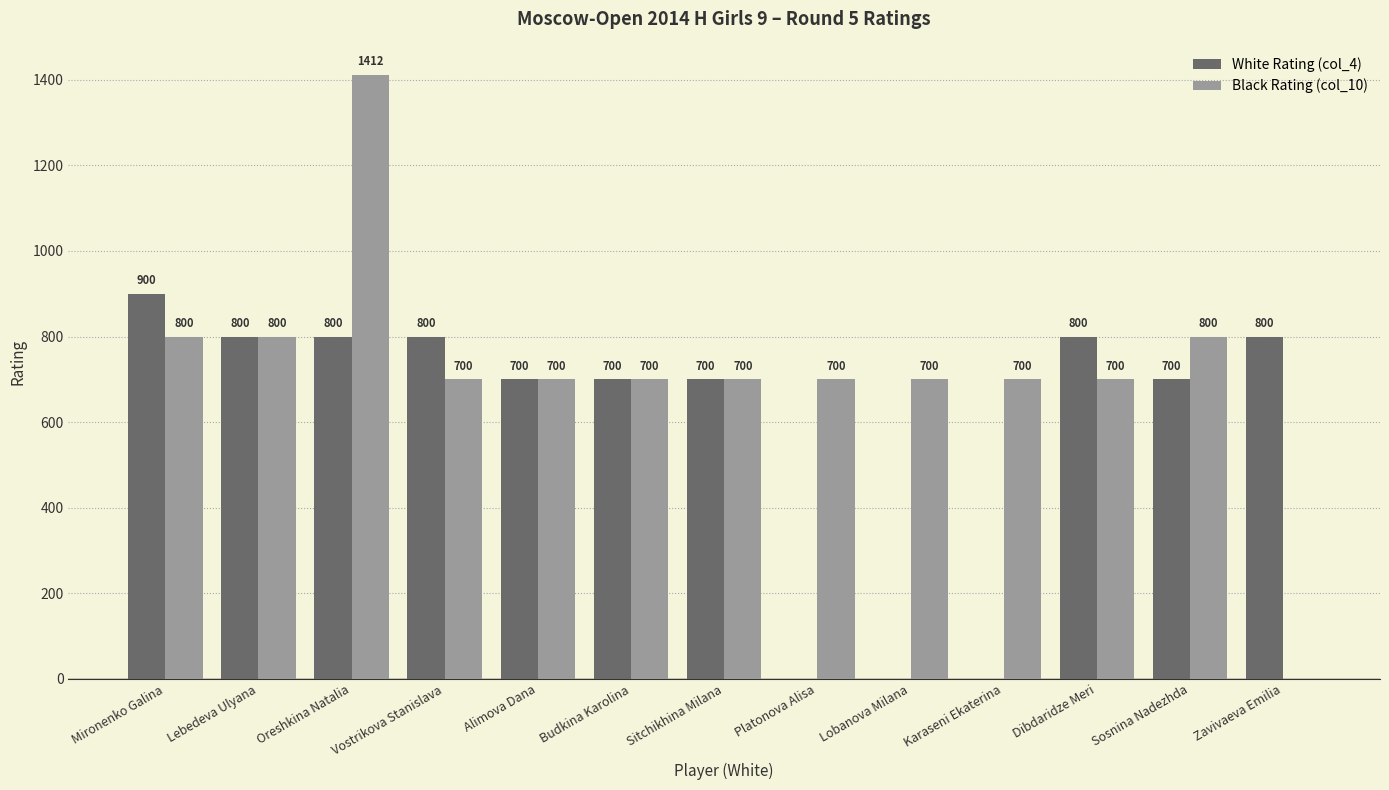

Which label corresponds to the largest value in the chart?

Oreshkina Natalia